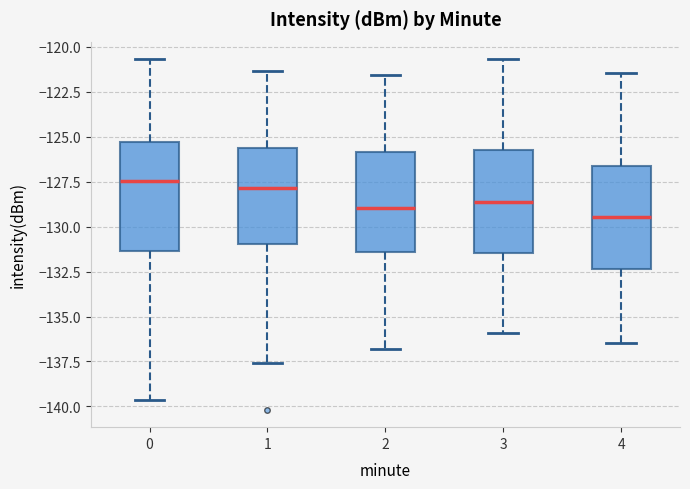

Reading left to right, read every box against the y-axis: the position of its median line, the range the box covers, and the ends of its whiskers. The values are not printed on the chart, so give them approximately, as read against the axis.

0: median -127.5, box -131.5 to -125.5, whiskers -139.5 to -120.5
1: median -128.0, box -131.0 to -125.5, whiskers -137.5 to -121.5
2: median -129.0, box -131.5 to -126.0, whiskers -137.0 to -121.5
3: median -128.5, box -131.5 to -125.5, whiskers -136.0 to -120.5
4: median -129.5, box -132.5 to -126.5, whiskers -136.5 to -121.5